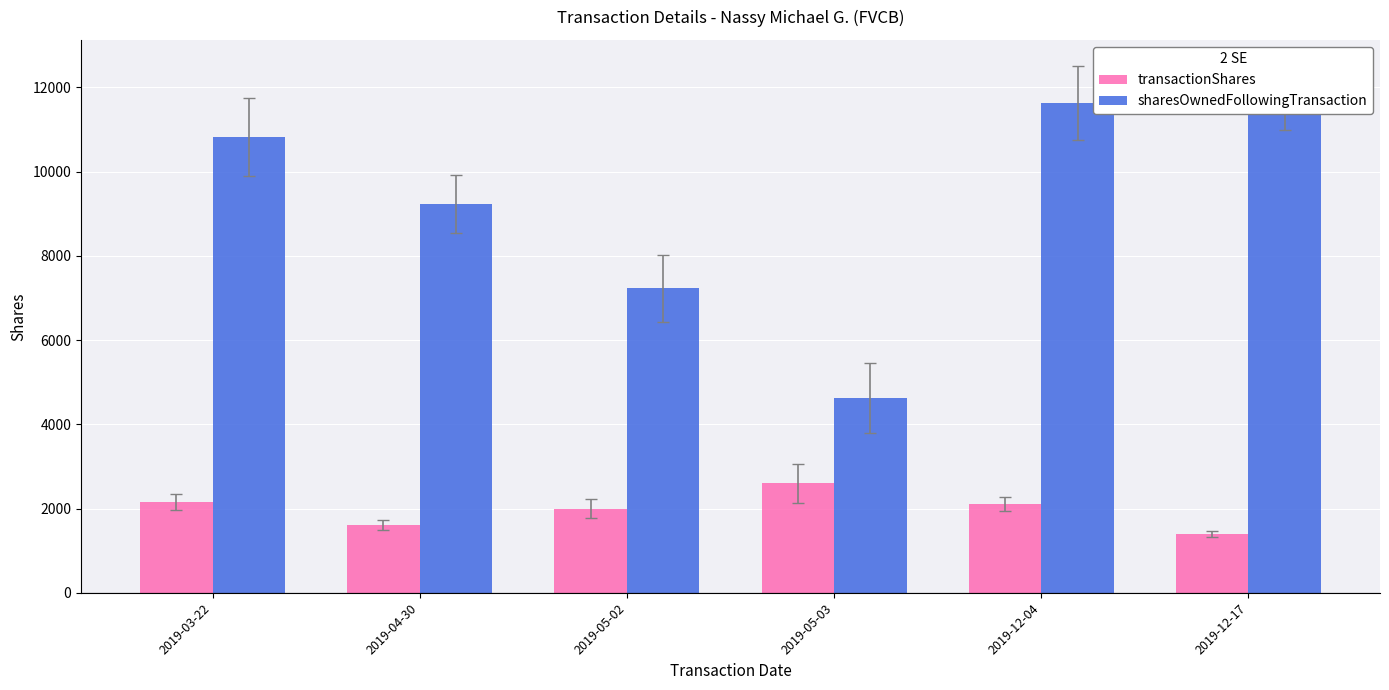

Rank the series by their average value, from lowest to highest.

transactionShares, sharesOwnedFollowingTransaction